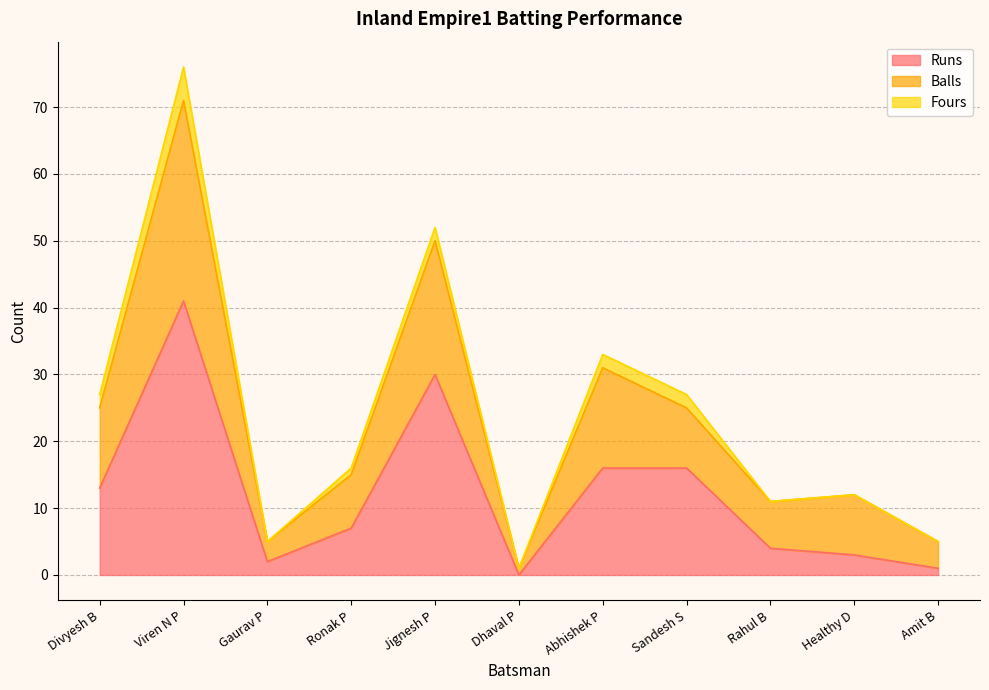

How many positive values does the Runs series have?

10